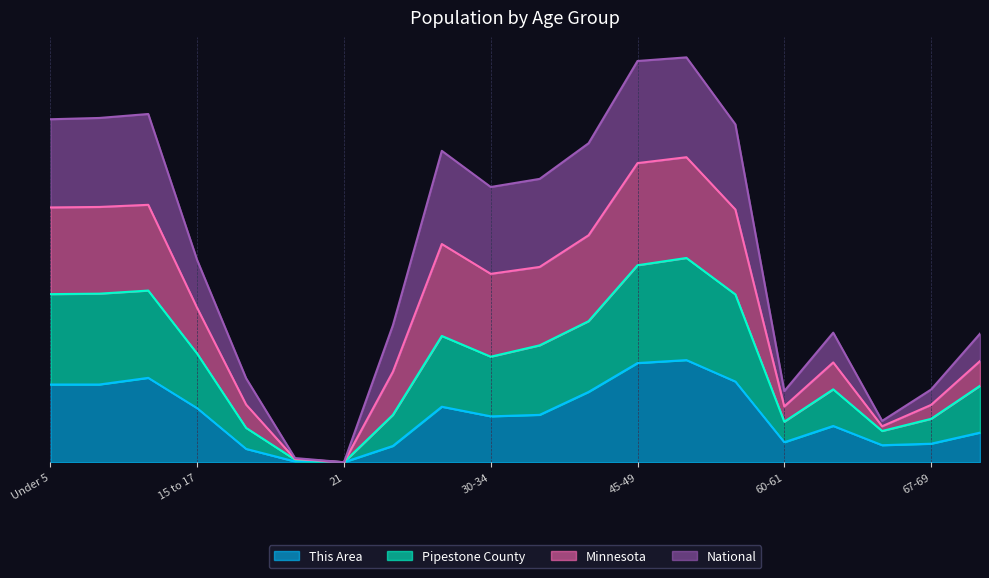

Where is the first local minimum for Minnesota?

21